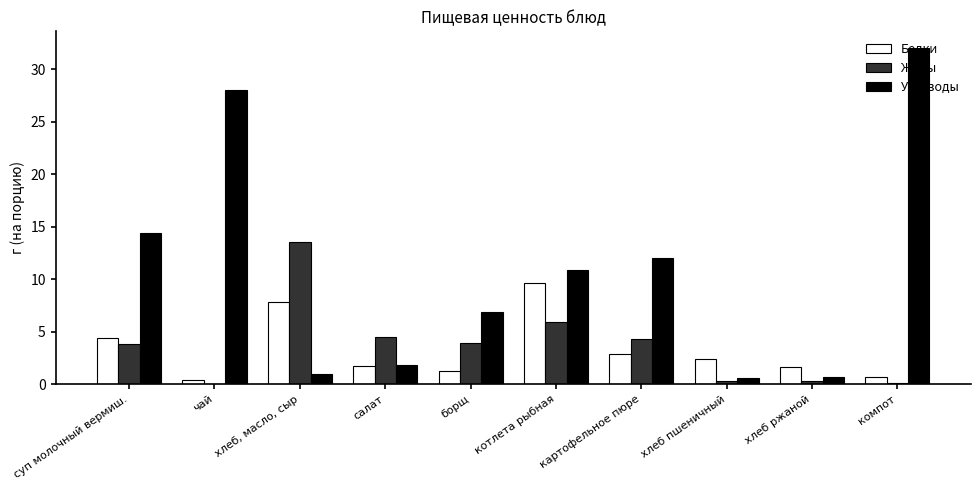

What is the highest value of the Белки series?

9.6